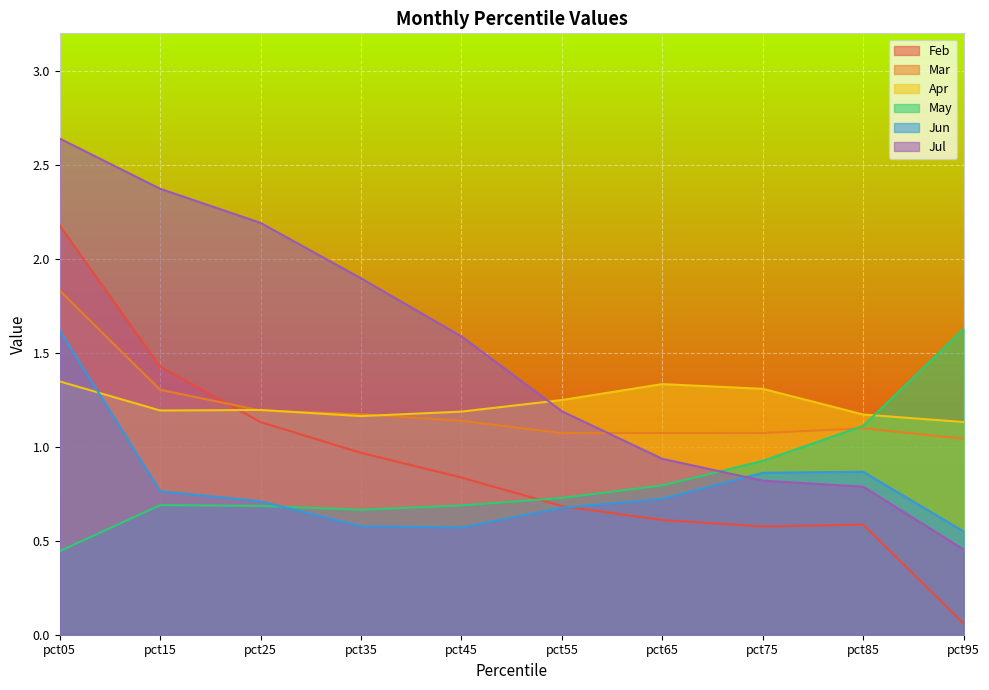

Which series ends up on top after the final intersection of Feb and Jun?

Jun